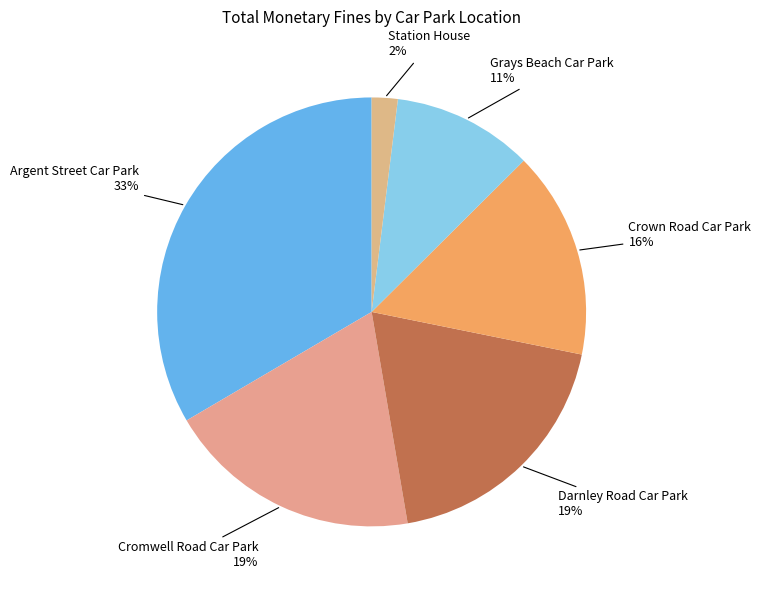

What is the largest slice in the pie chart?

Argent Street Car Park